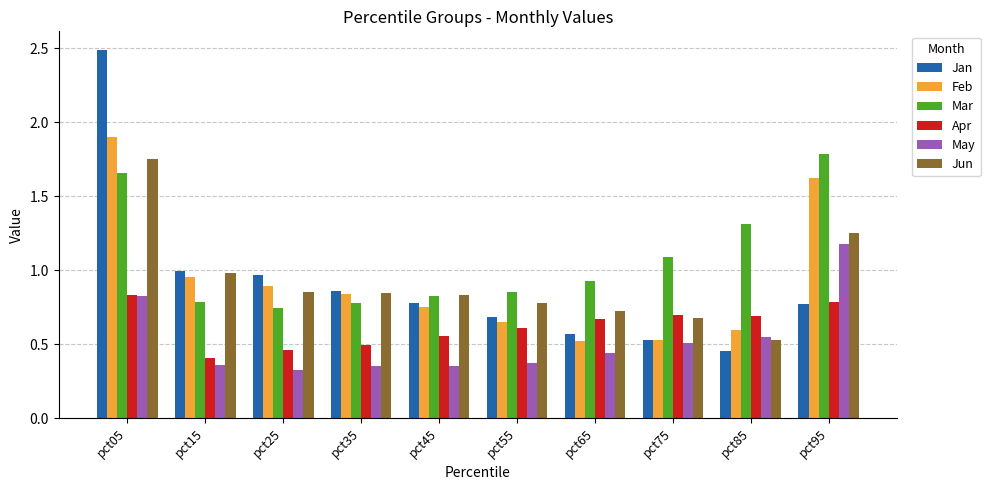

Which series has the widest spread of values?

Jan